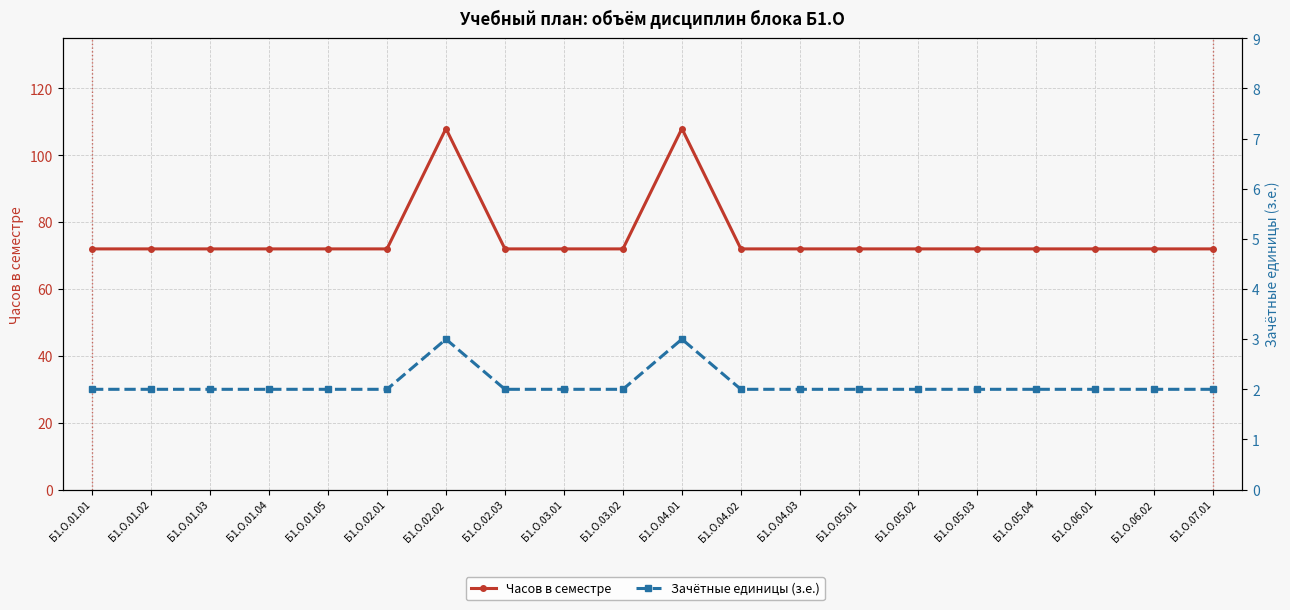

What is the total value across all series at Б1.О.01.02?

74